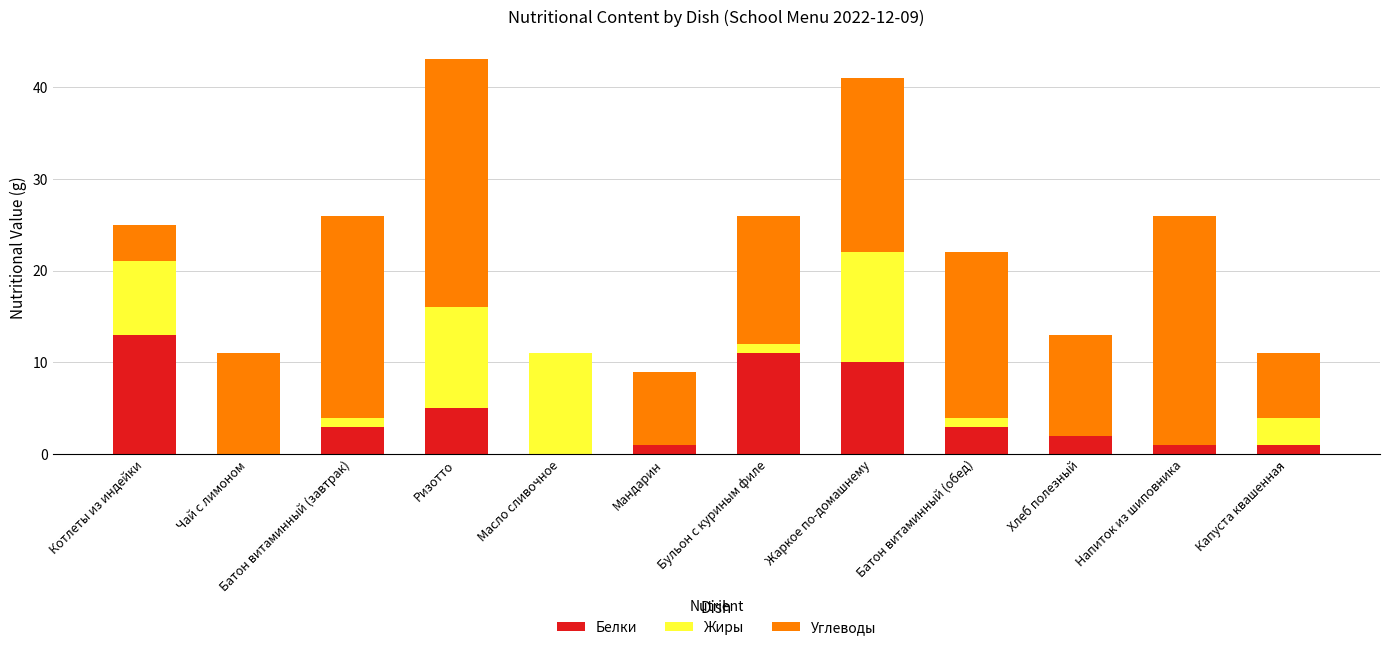

What is the sum of the Белки values at Чай с лимоном and Бульон с куриным филе?

11